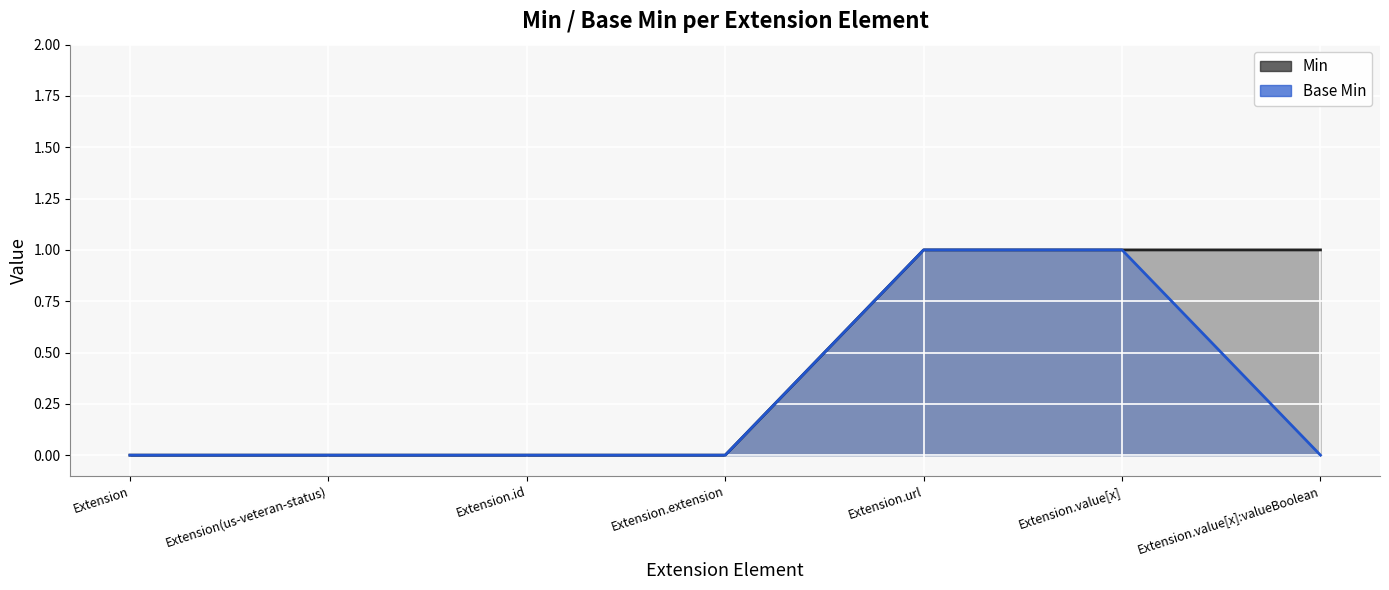

Is it true that Min equals 1 at Extension.value[x]?

True